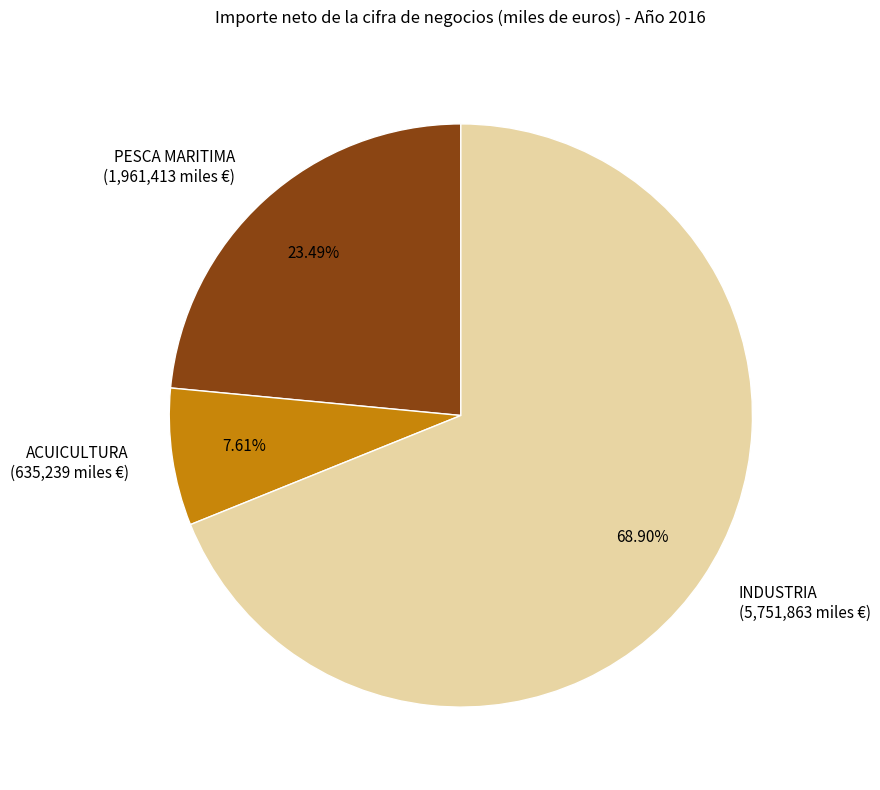

Is the sum of INDUSTRIA and PESCA MARITIMA greater than half?

Yes